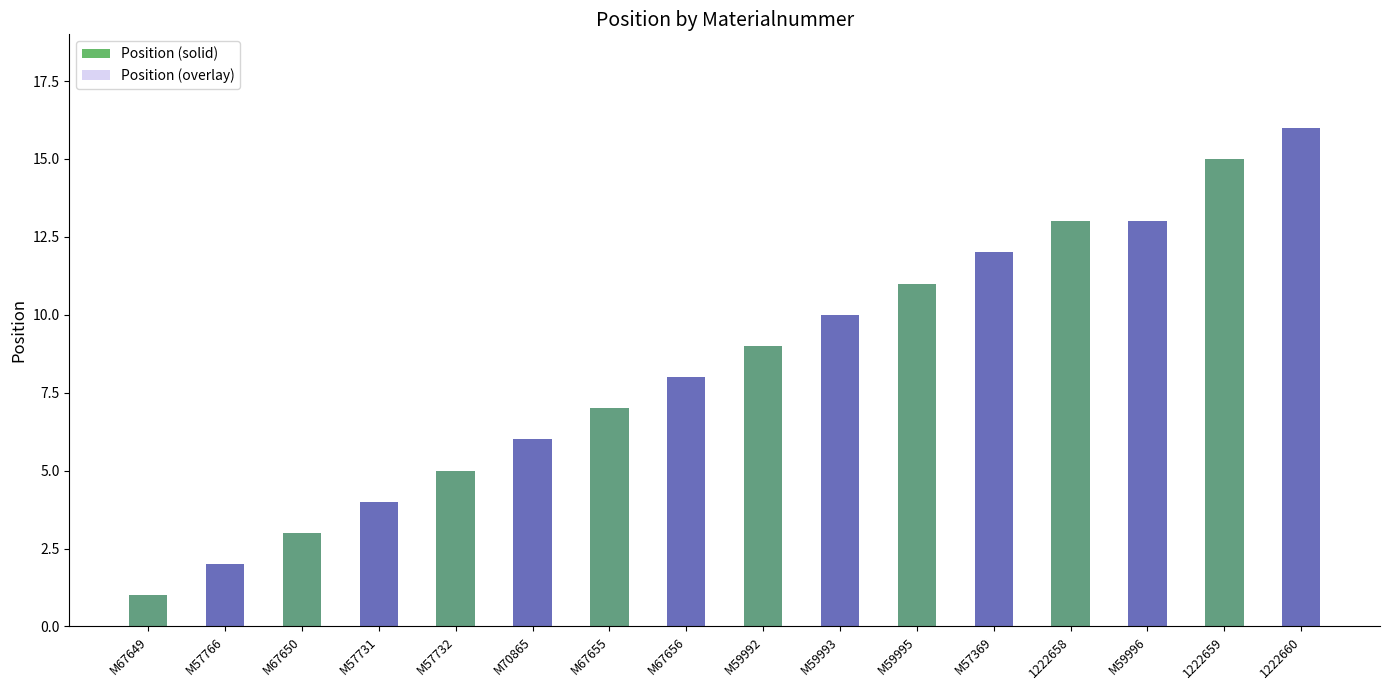

What value does the Position (overlay) series have at M57369, to the nearest 5?

10